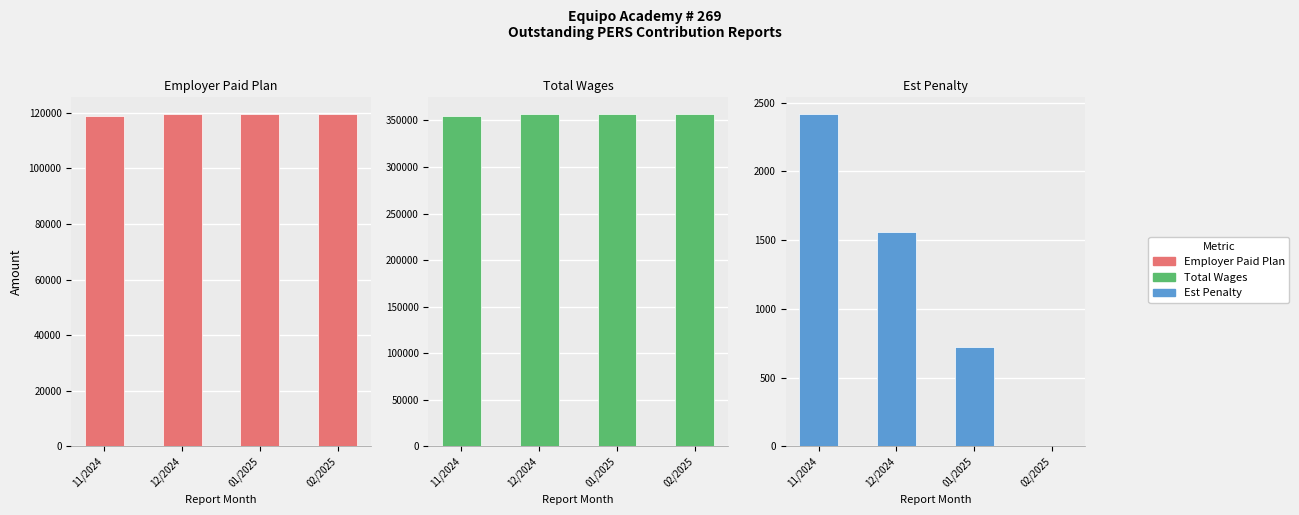

Where is Employer Paid Plan nearest to the value 119323?

11/2024